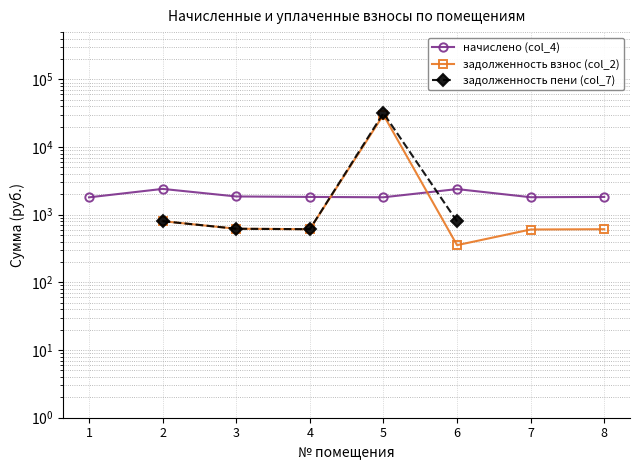

At which category is the sum across all series the highest?

5